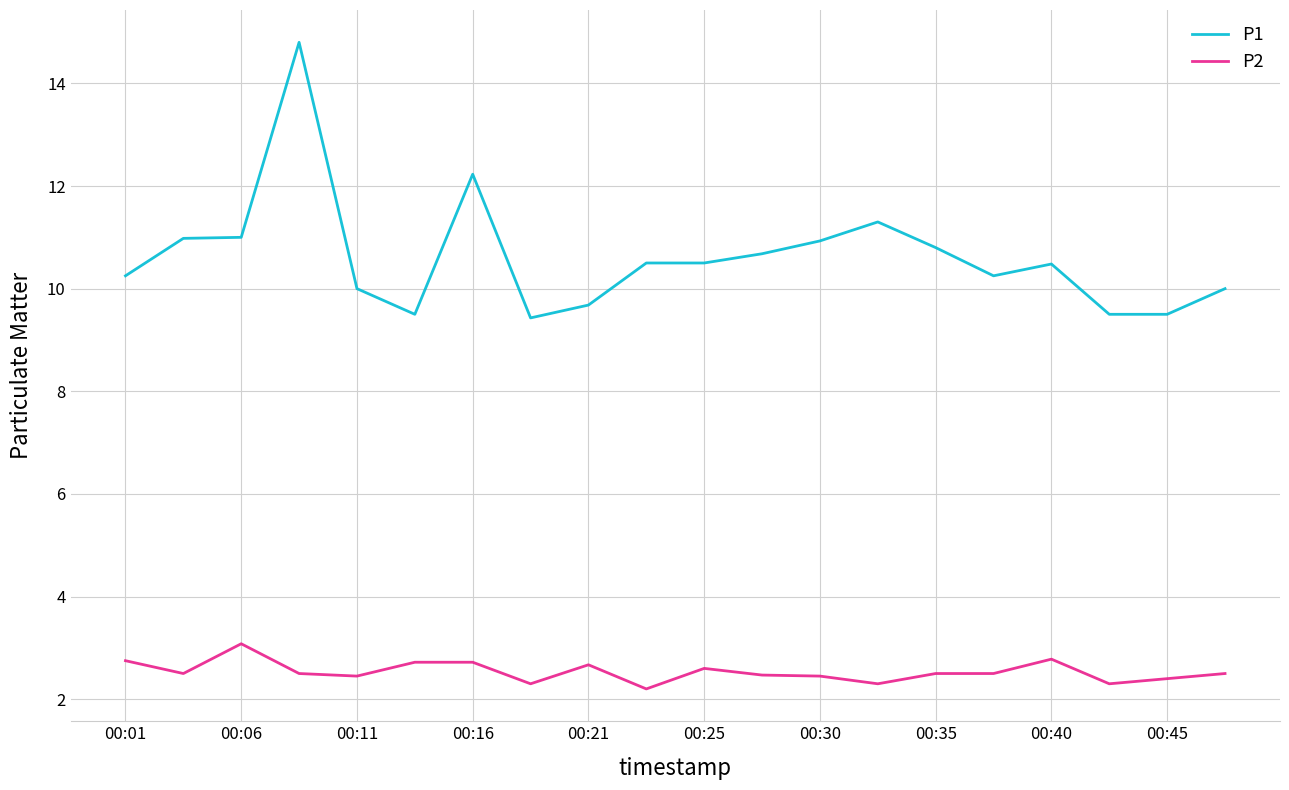

Rank the series by their maximum value, from lowest to highest.

P2, P1